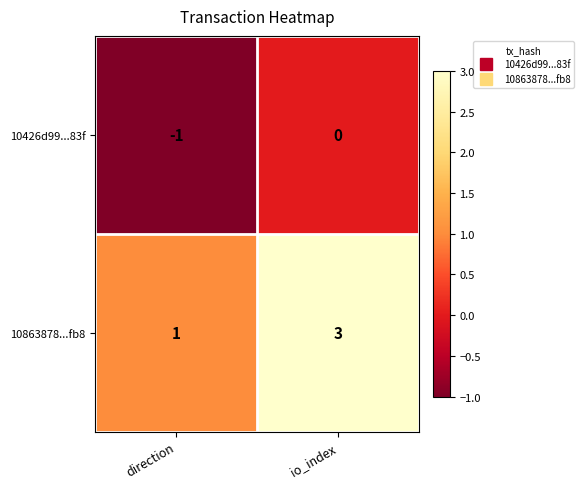

The value of 10863878...fb8 at io_index is 3. True or false?

True